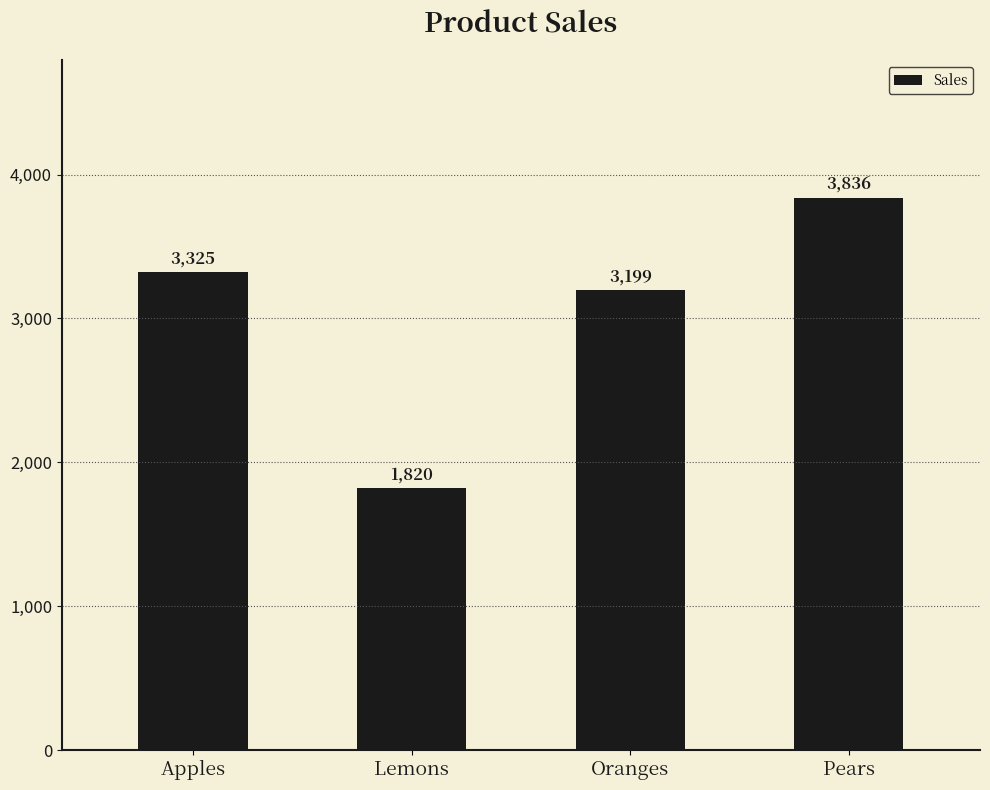

What is the greatest value displayed?

3836